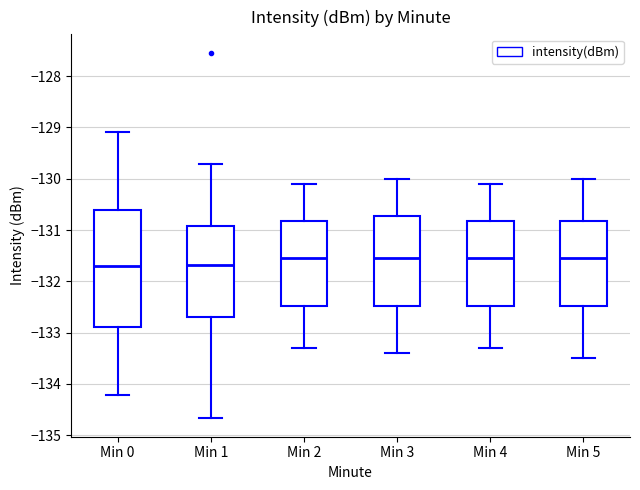

Reading left to right, read every box against the y-axis: the position of its median line, the range the box covers, and the ends of its whiskers. The values are not printed on the chart, so give them approximately, as read against the axis.

Min 0: median -131.7, box -132.9 to -130.6, whiskers -134.2 to -129.1
Min 1: median -131.7, box -132.7 to -130.9, whiskers -134.7 to -129.7
Min 2: median -131.5, box -132.5 to -130.8, whiskers -133.3 to -130.1
Min 3: median -131.5, box -132.5 to -130.7, whiskers -133.4 to -130.0
Min 4: median -131.5, box -132.5 to -130.8, whiskers -133.3 to -130.1
Min 5: median -131.5, box -132.5 to -130.8, whiskers -133.5 to -130.0